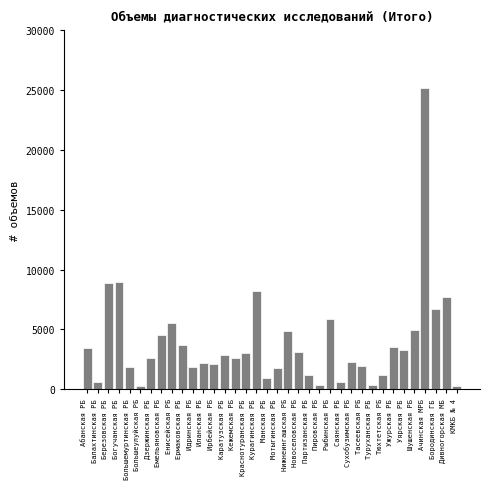

What is the maximum value shown in the chart?

25196